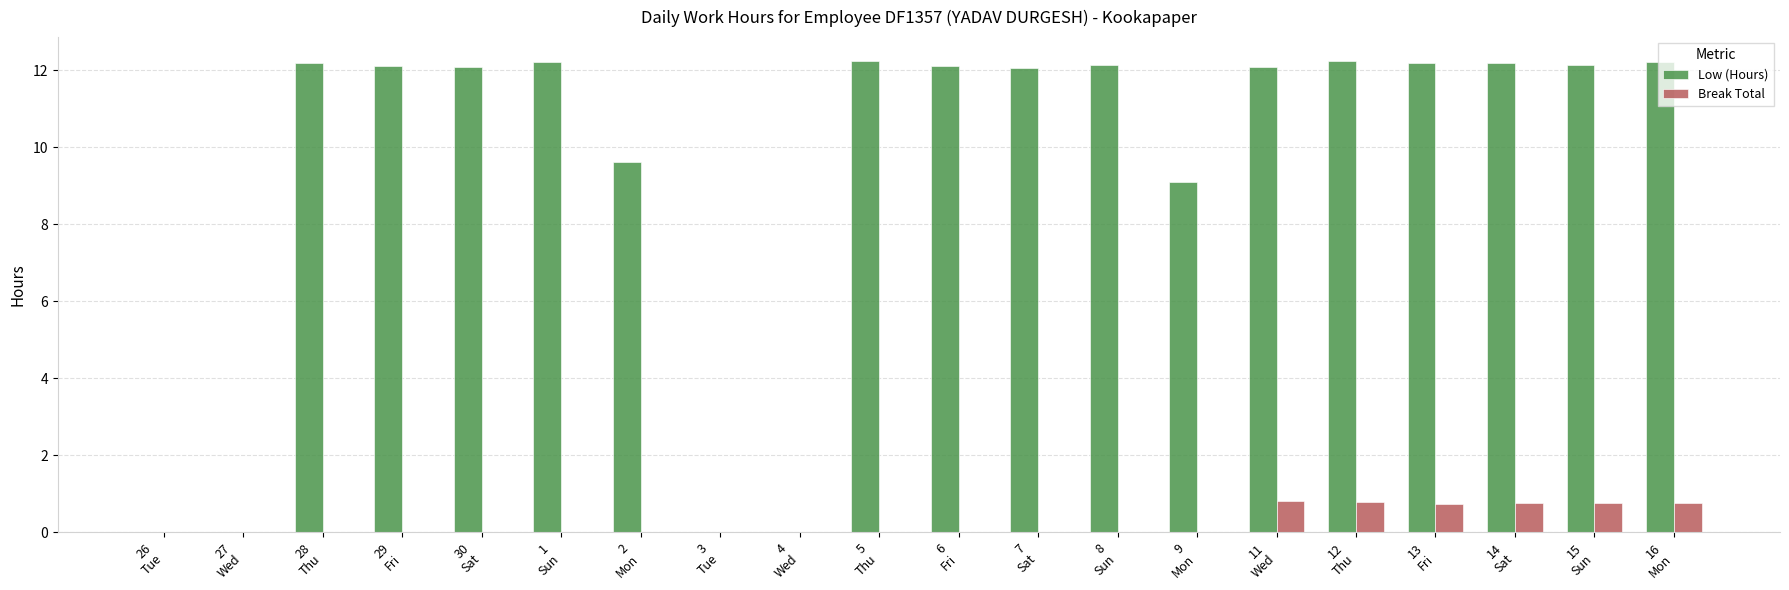

Which series has the largest total across all categories?

Low (Hours)